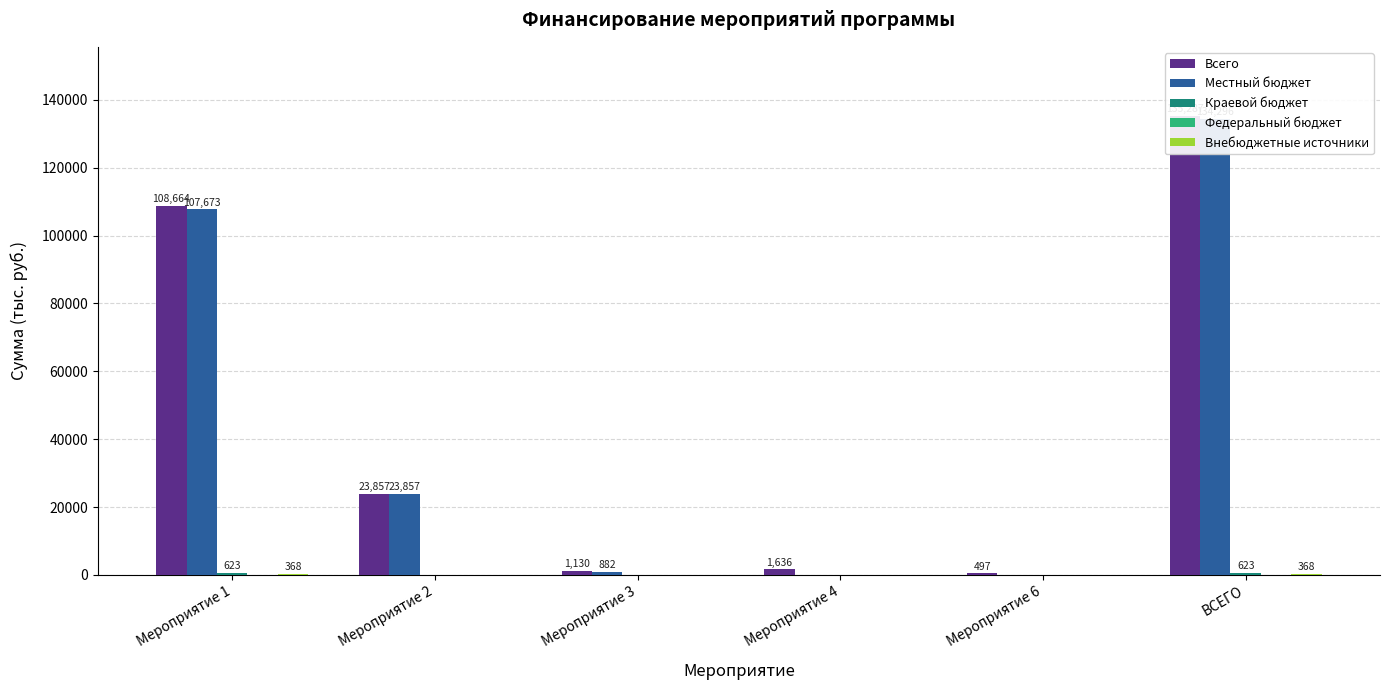

Between Мероприятие 1 and Мероприятие 6, which series saw the biggest shift?

Всего